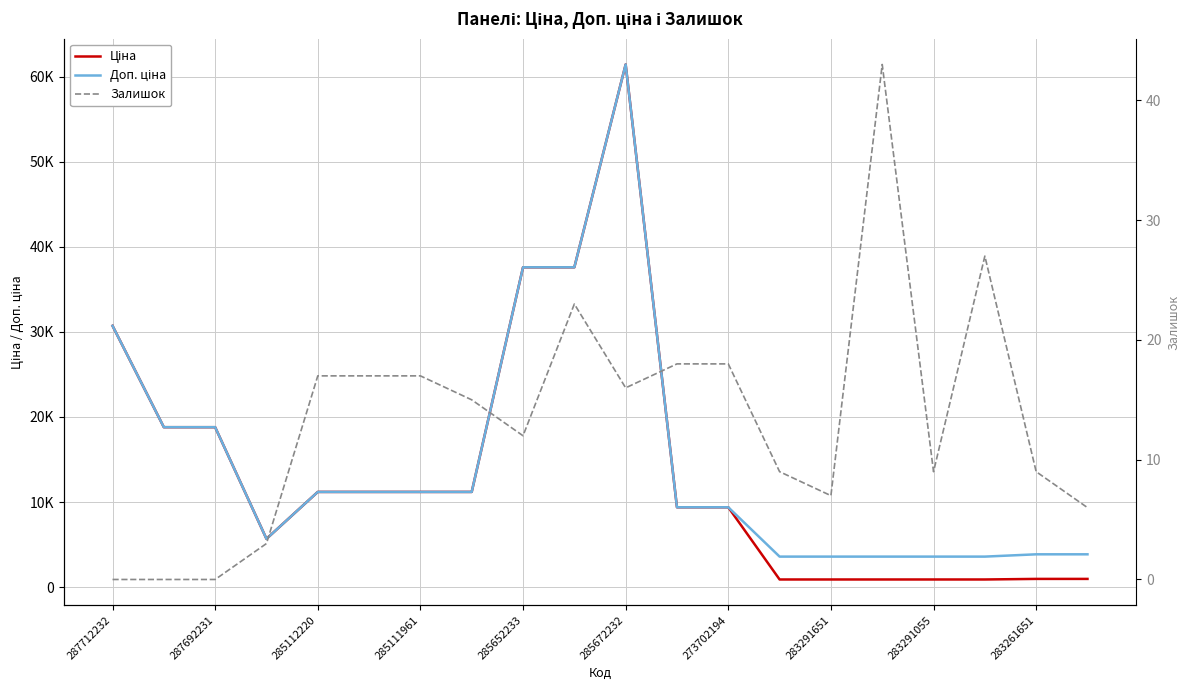

What is the approximate value of Ціна at 15?

895.9